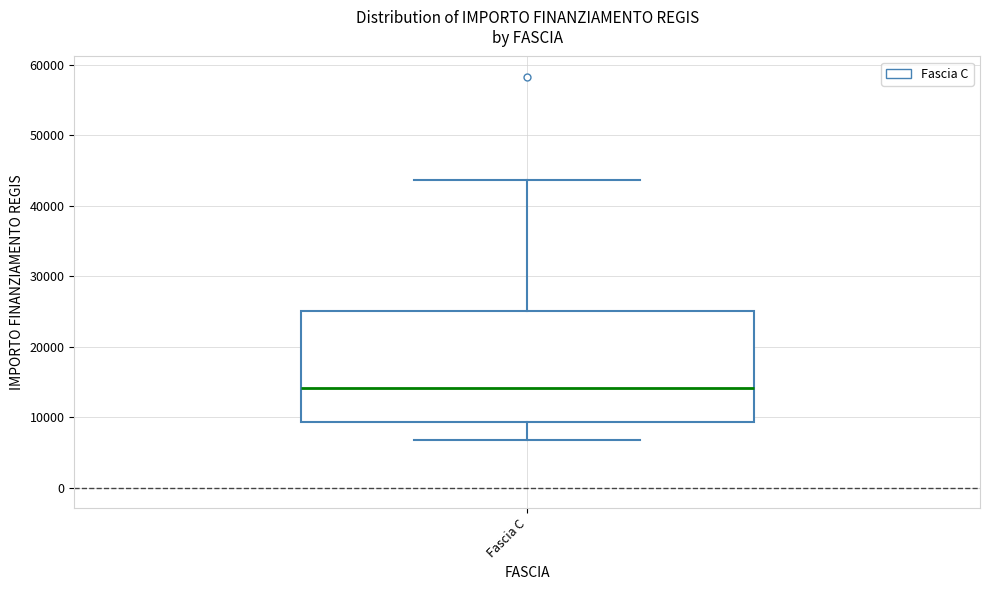

Where does the upper whisker of the box for Fascia C end on the y-axis? The values are not printed on the chart, so give them approximately, as read against the axis.

44000